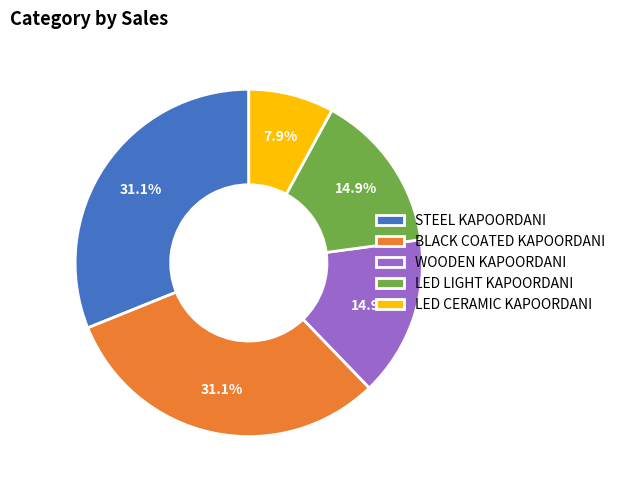

To the nearest percent, what is the difference between the largest and smallest slice percentages?

23%